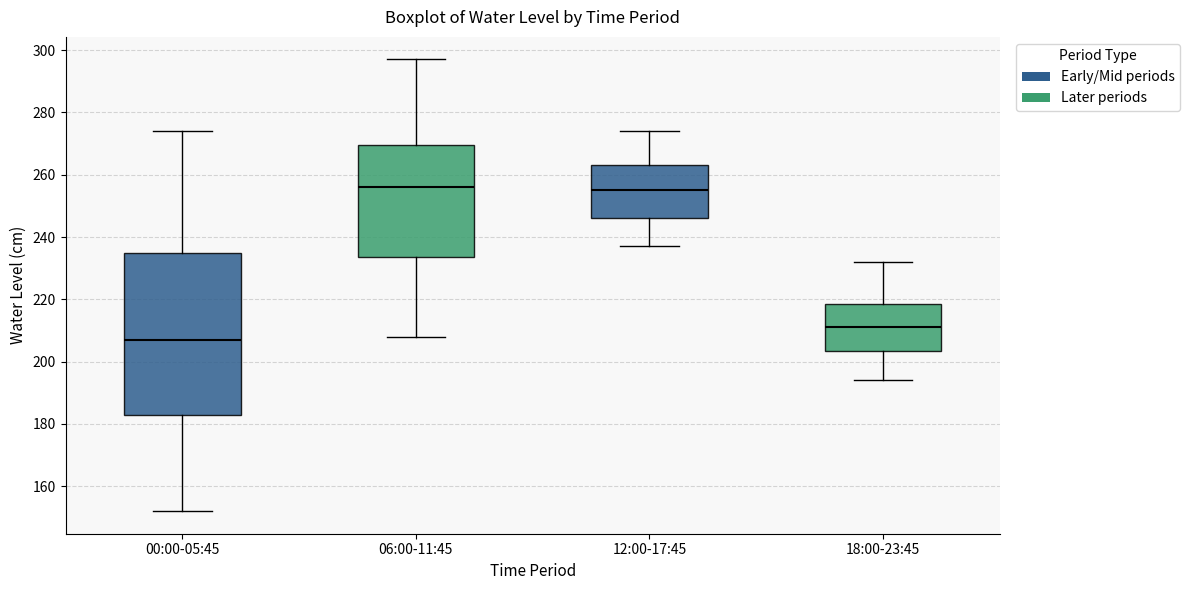

Comparing the boxes themselves (not the whiskers), which one is the tallest?

00:00-05:45